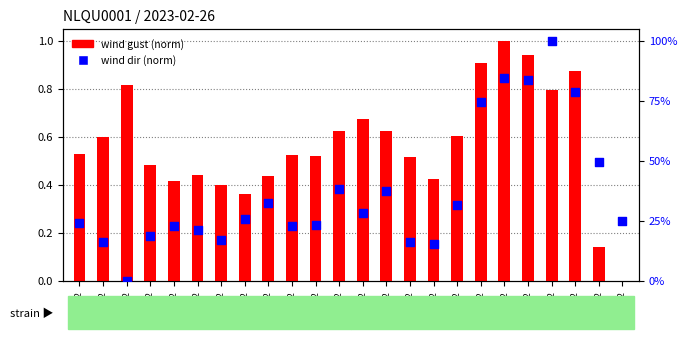

Is the value of wind gust (norm) at 10:52 greater than the value of wind dir (norm) at 08:52?

Yes